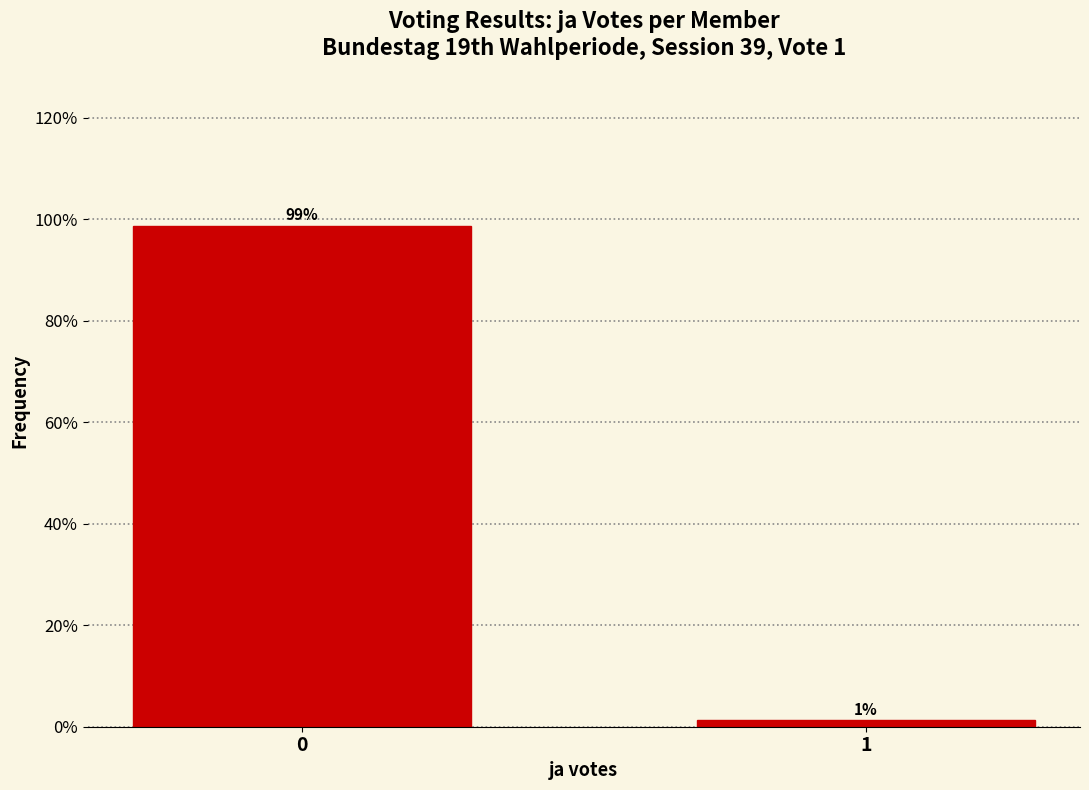

What is the approximate value at 0?

98.8